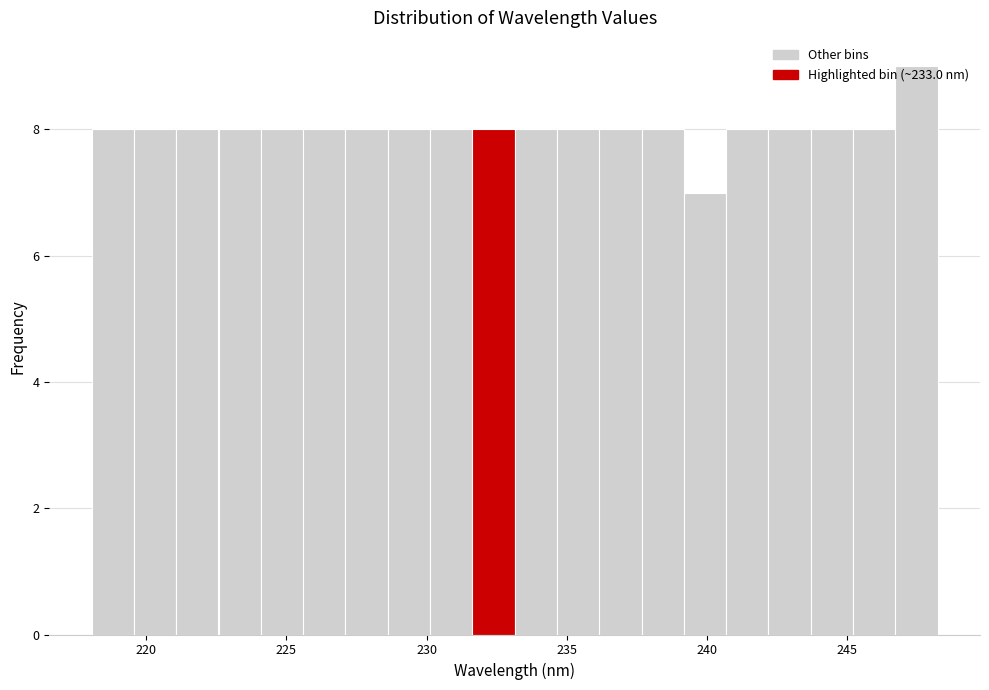

Around what value on the x-axis is the tallest bar? Give the approximate position of its centre, as read against the axis.

247.5